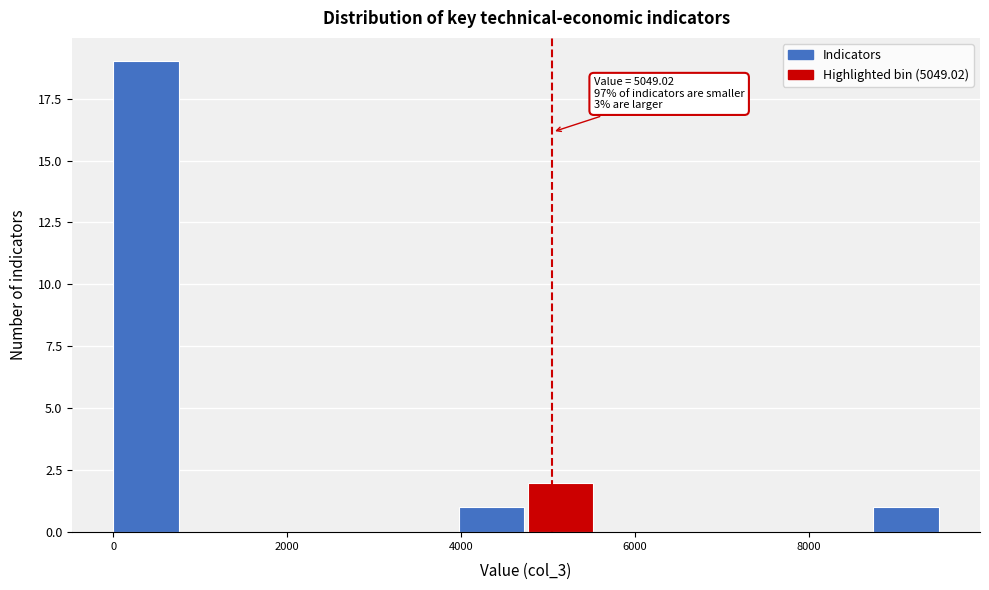

Around what value on the x-axis is the tallest bar? Give the approximate position of its centre, as read against the axis.

400